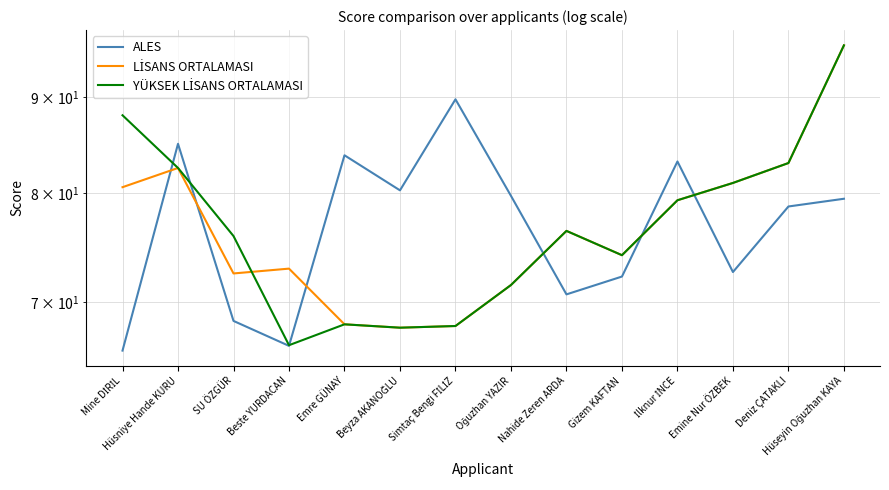

Which series has the widest spread of values?

YÜKSEK LİSANS ORTALAMASI